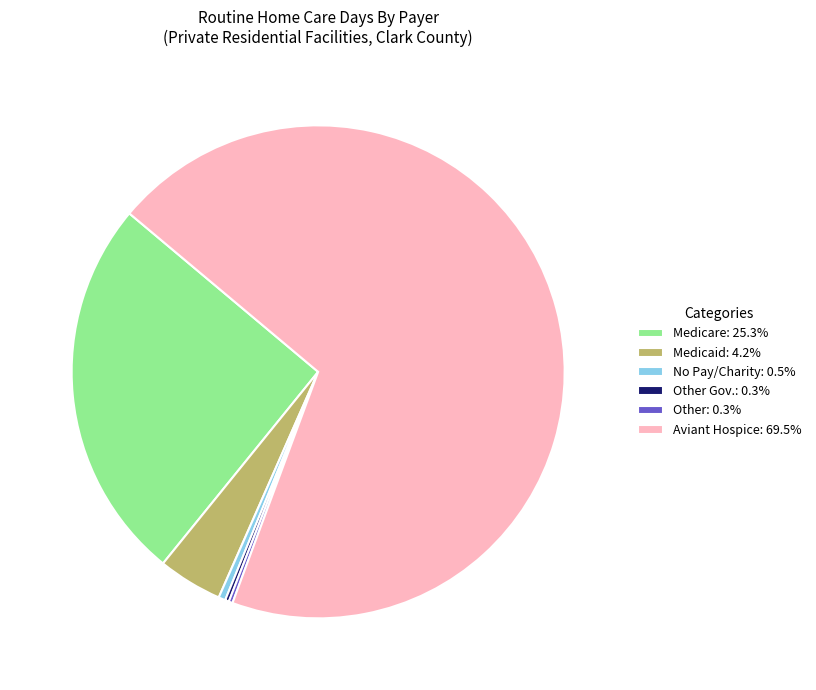

Approximately how many times larger is the value at Aviant Hospice: 69.5% compared to Medicare: 25.3%?

2.8